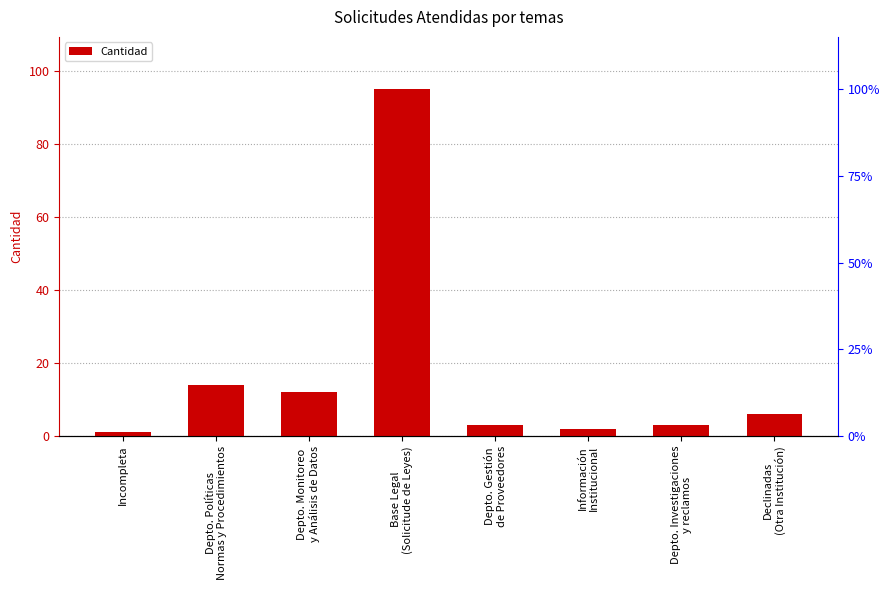

List the labels in order of value, smallest first.

Incompleta, Información
Institucional, Depto. Gestión
de Proveedores, Depto. Investigaciones
y reclamos, Declinadas
(Otra Institución), Depto. Monitoreo
y Análisis de Datos, Depto. Políticas
Normas y Procedimientos, Base Legal
(Solicitude de Leyes)